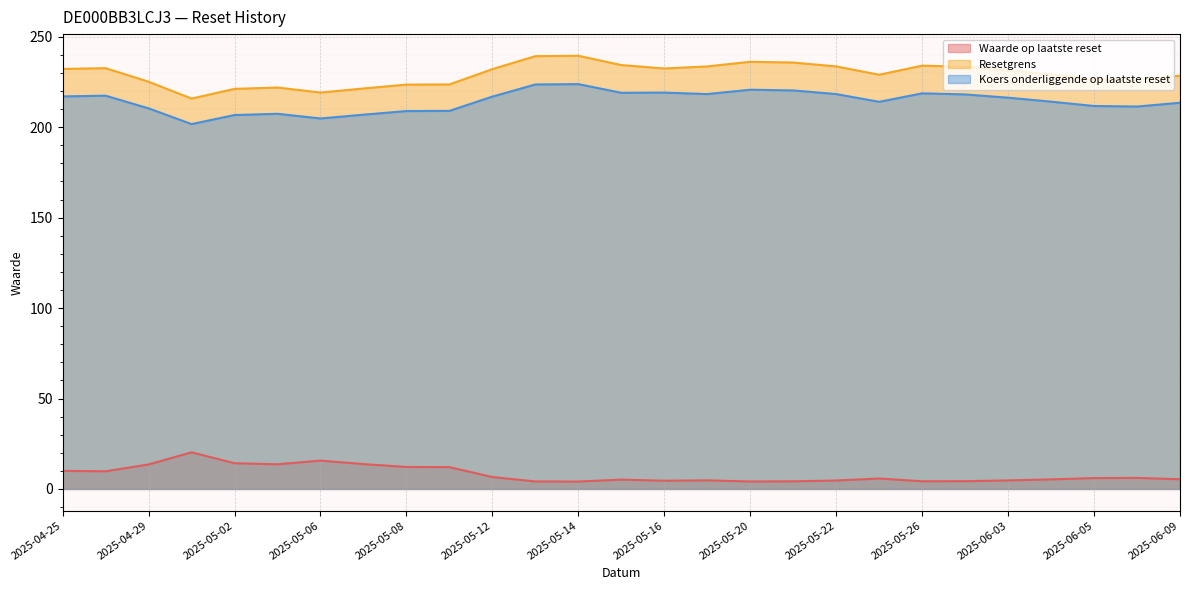

What is the label of the 11th point from the left?

2025-05-12